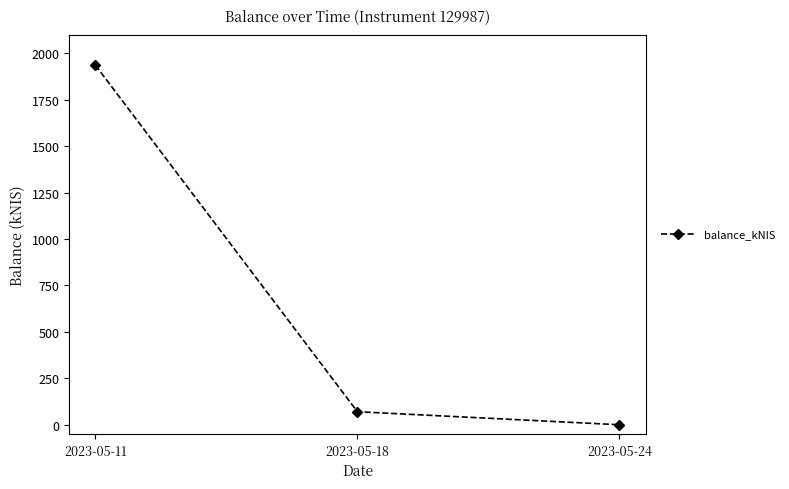

At which category does the chart reach its minimum across all series?

2023-05-24